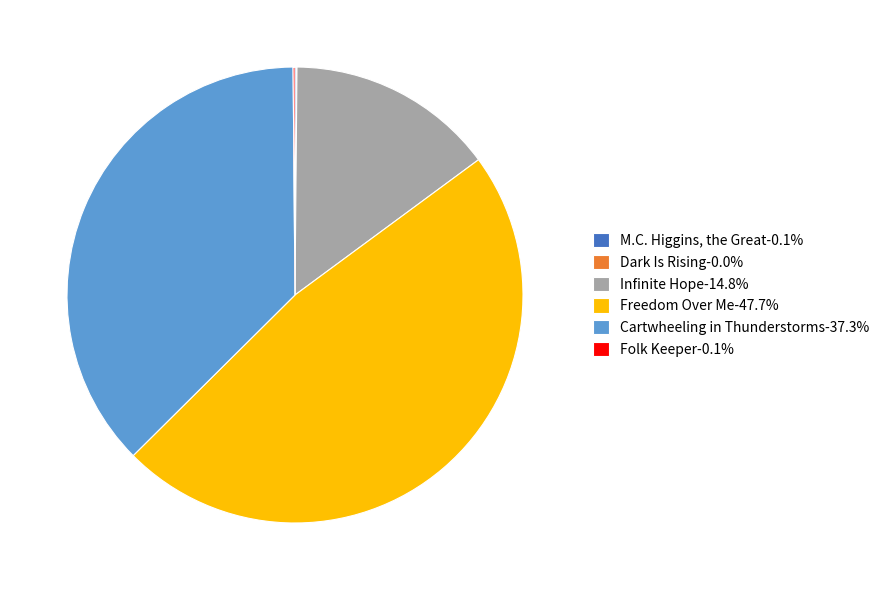

Does Freedom Over Me-47.7% account for over 50% of the chart?

No